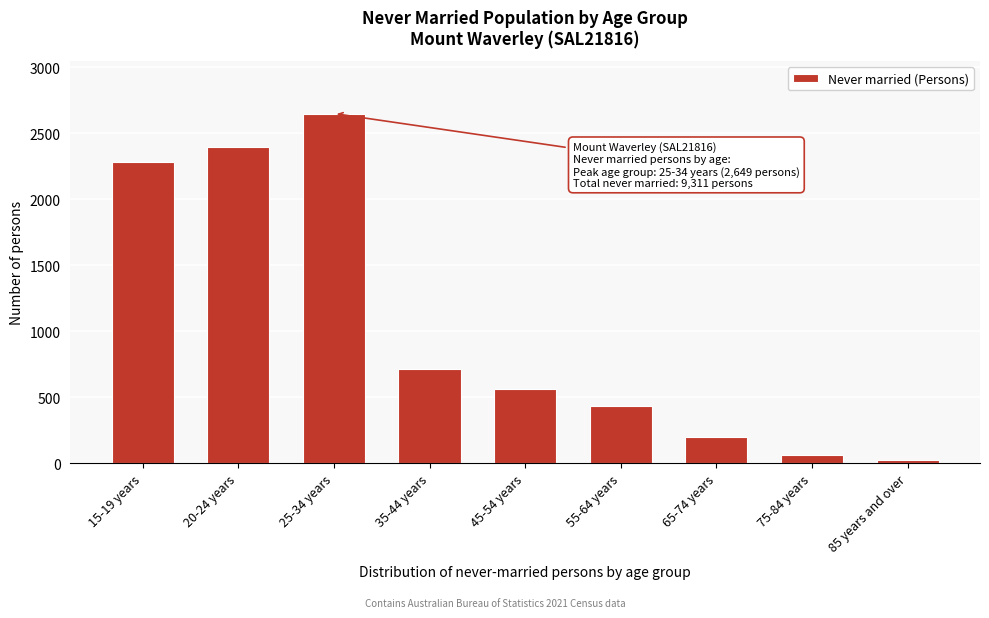

Reading right to left, transcribe all the data shown in this chart.

85 years and over=22	75-84 years=60	65-74 years=195	55-64 years=433	45-54 years=561	35-44 years=717	25-34 years=2649	20-24 years=2392	15-19 years=2282